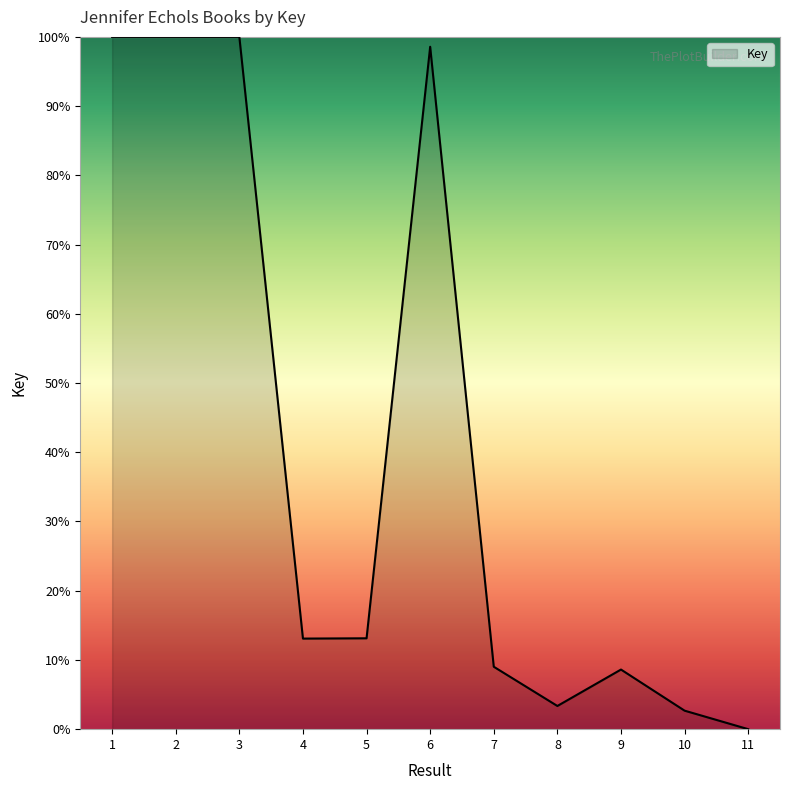

Reading right to left, list all the values displayed in this chart.

0.0	2.7	8.6	3.3	9.0	98.6	13.1	13.1	100.0	100.0	100.0